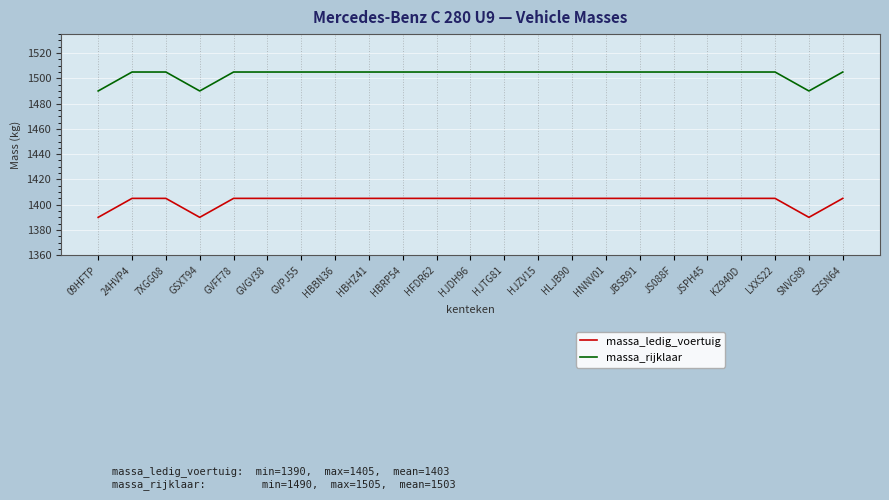

What is the highest value of the massa_rijklaar series?

1505